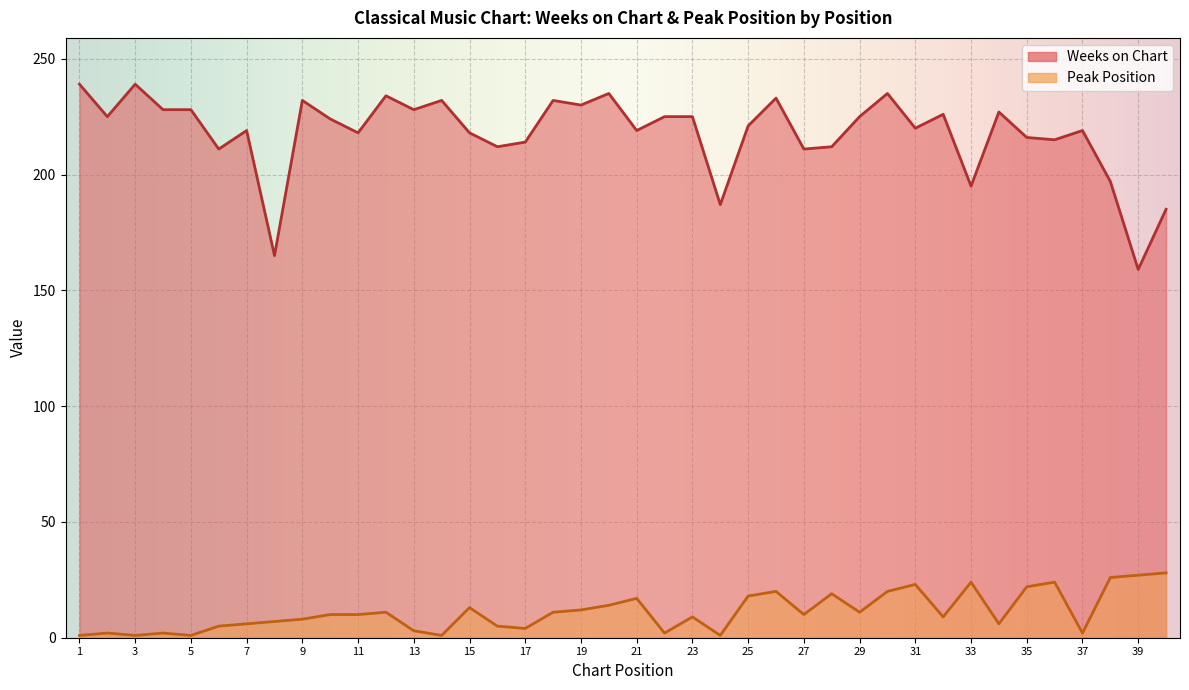

True or false: Weeks on Chart has more than 0 interior local peaks.

True